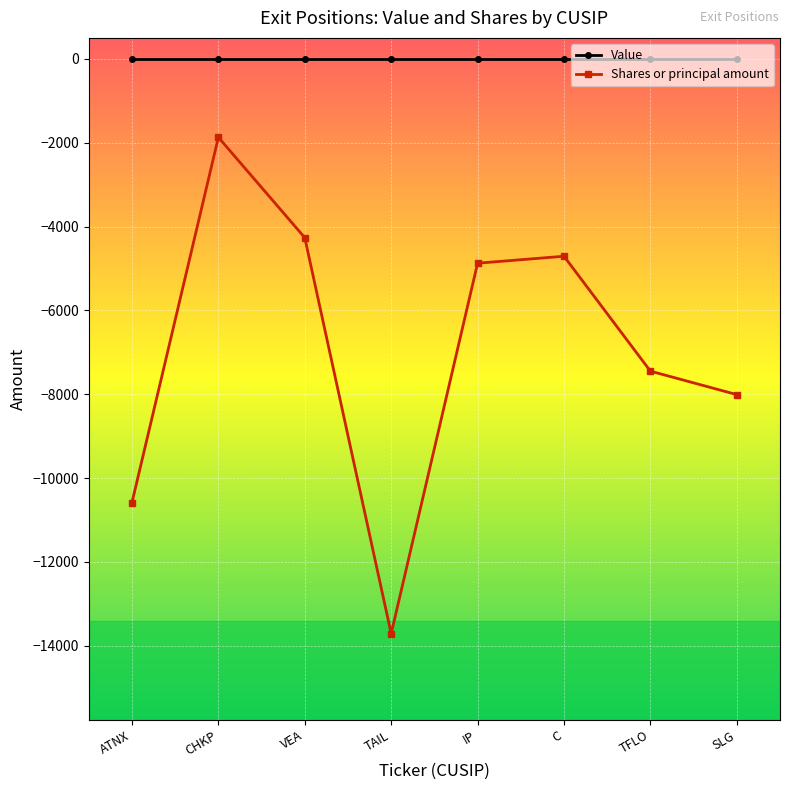

Reading left to right, extract all data points from this chart.

Value: 0	0	0	0	0	0	0	0
Shares or principal amount: -10582	-1871	-4266	-13710	-4874	-4708	-7448	-8008